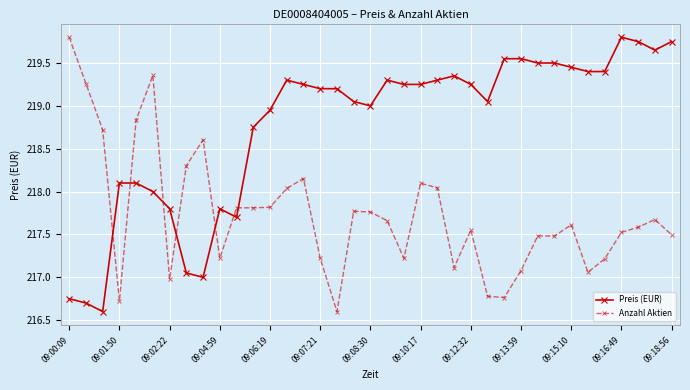

What is the value of the Preis (EUR) point at the 2nd from the left?

216.7